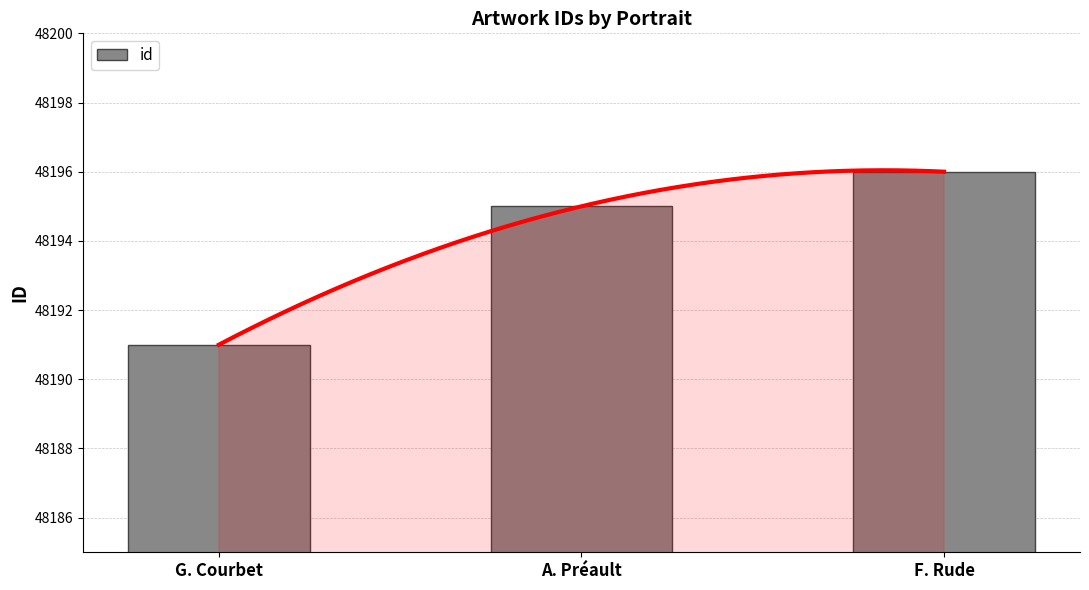

At which category does the chart reach its minimum across all series?

G. Courbet